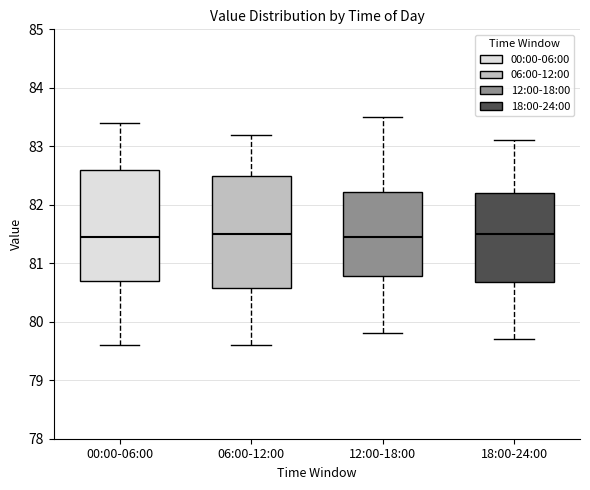

Where is the lower edge of the box for 00:00-06:00 on the y-axis? The values are not printed on the chart, so give them approximately, as read against the axis.

80.7